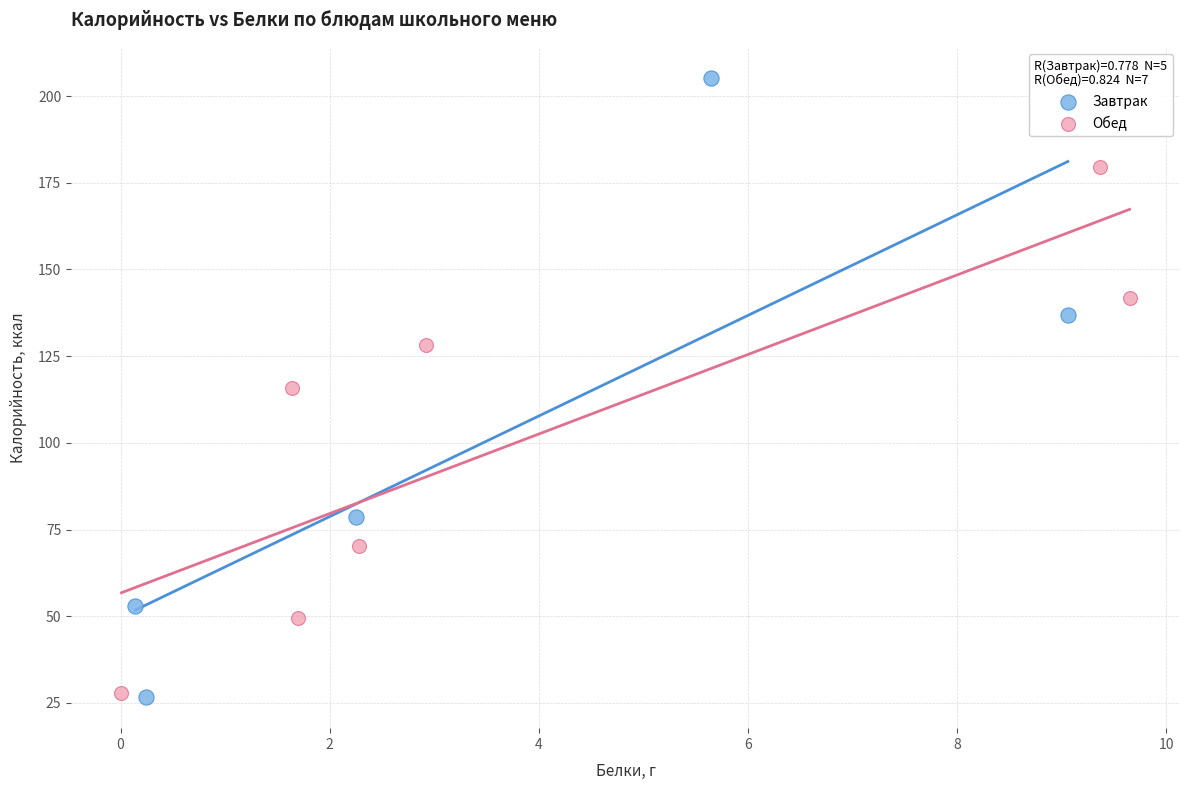

Which series has the widest spread of Y values?

Завтрак